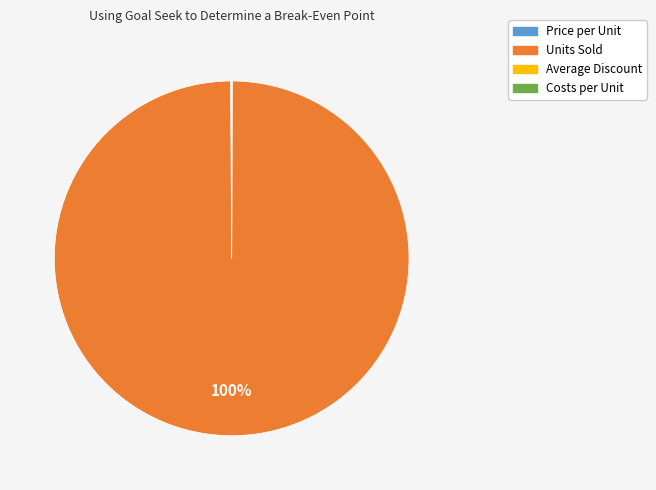

Does any single category account for the majority?

Yes